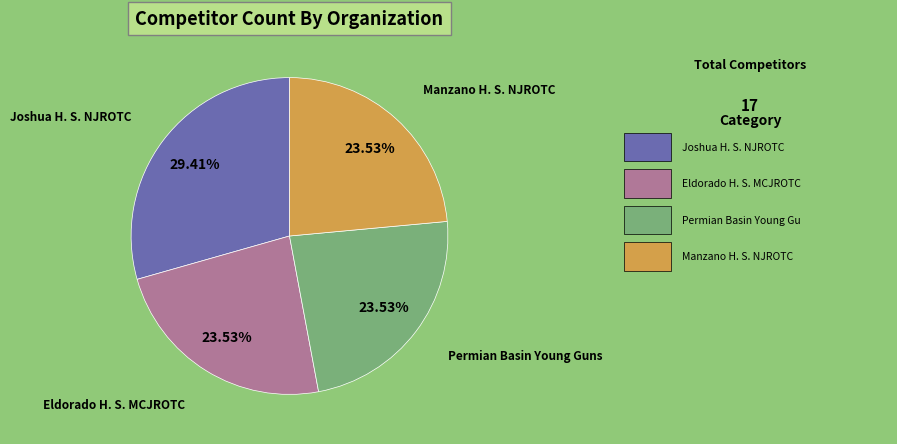

What is the largest slice in the pie chart?

Joshua H. S. NJROTC